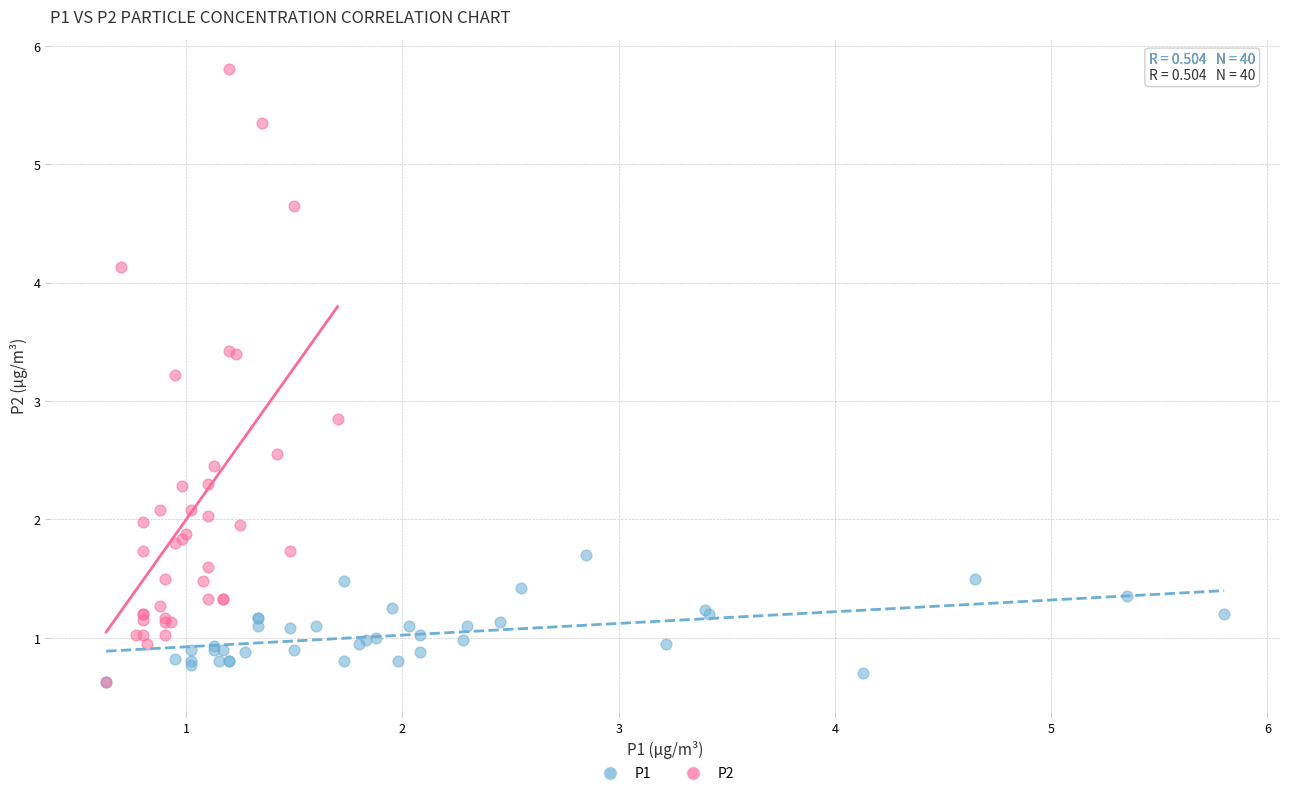

Which series reaches the maximum Y coordinate?

P2